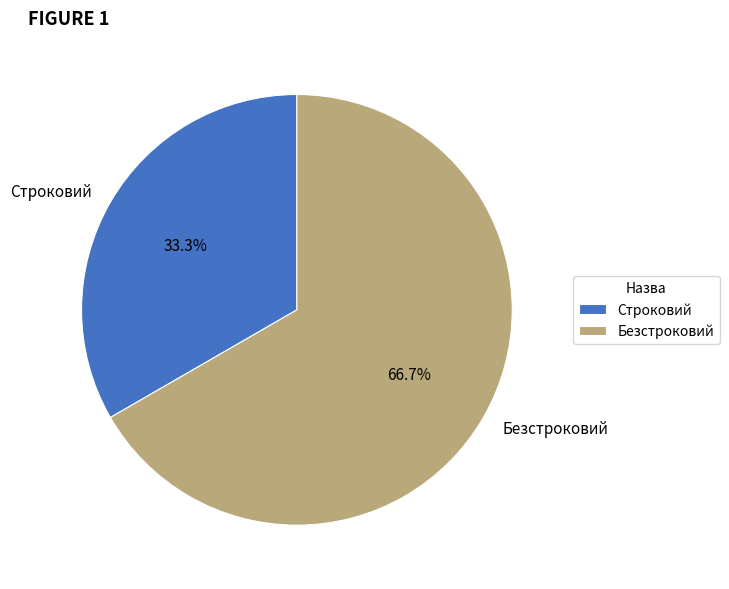

True or false: Строковий accounts for 33% of the total.

True